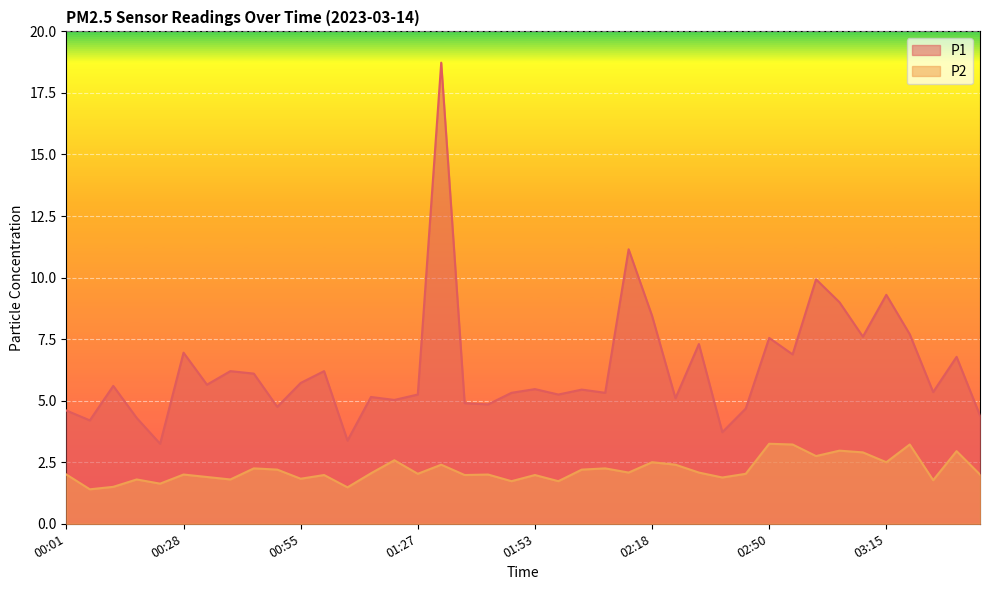

How many lines are shown in the chart?

2